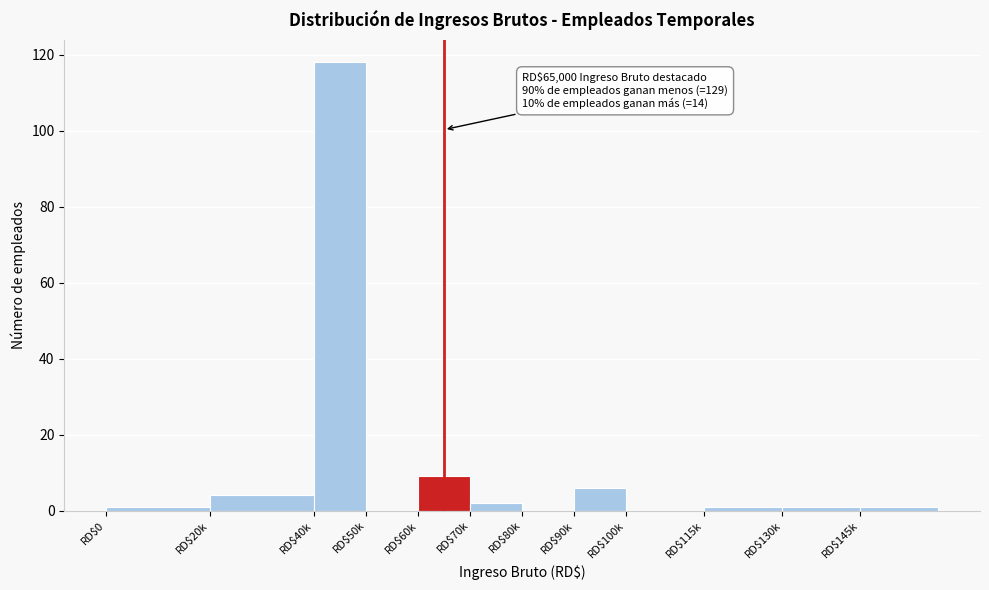

The chart shows a value of 0 at RD$80k. True or false?

True